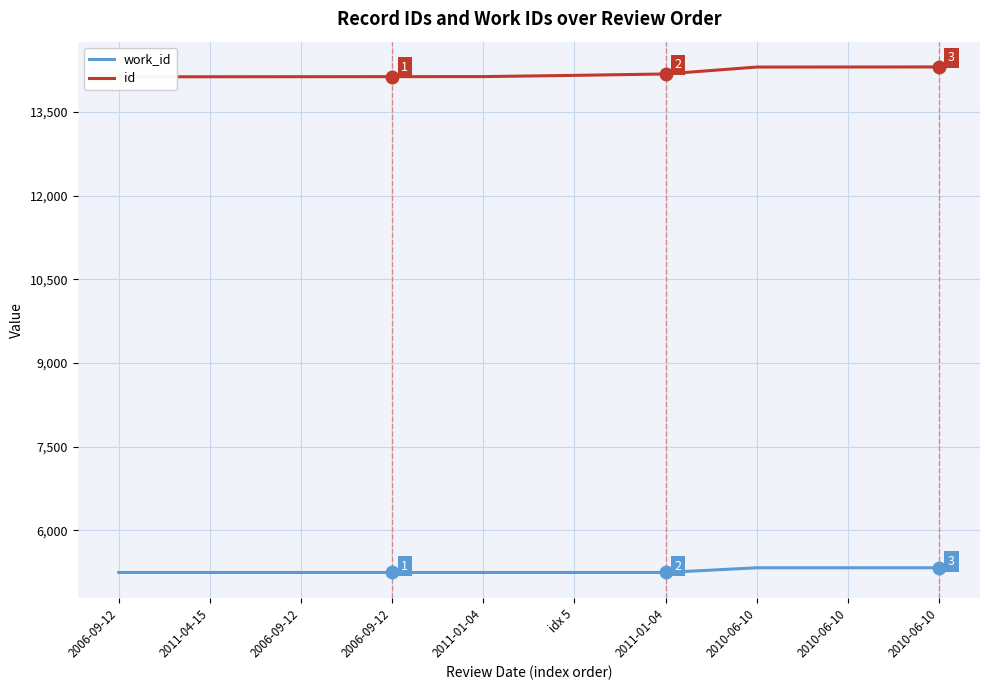

List the series in order of their peak value, highest first.

id, work_id